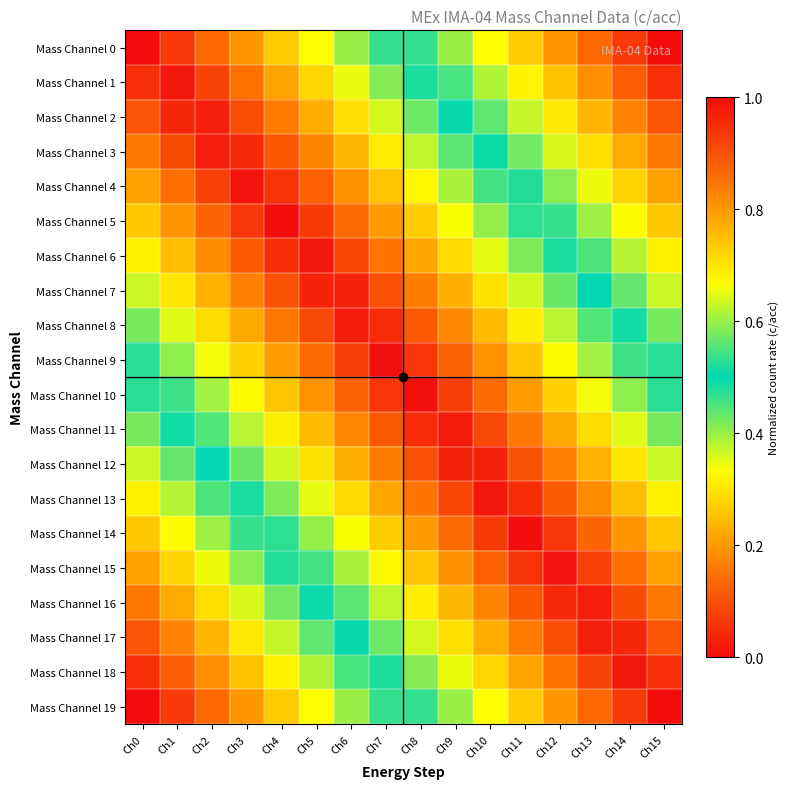

At how many categories does at least one series exceed 0?

16